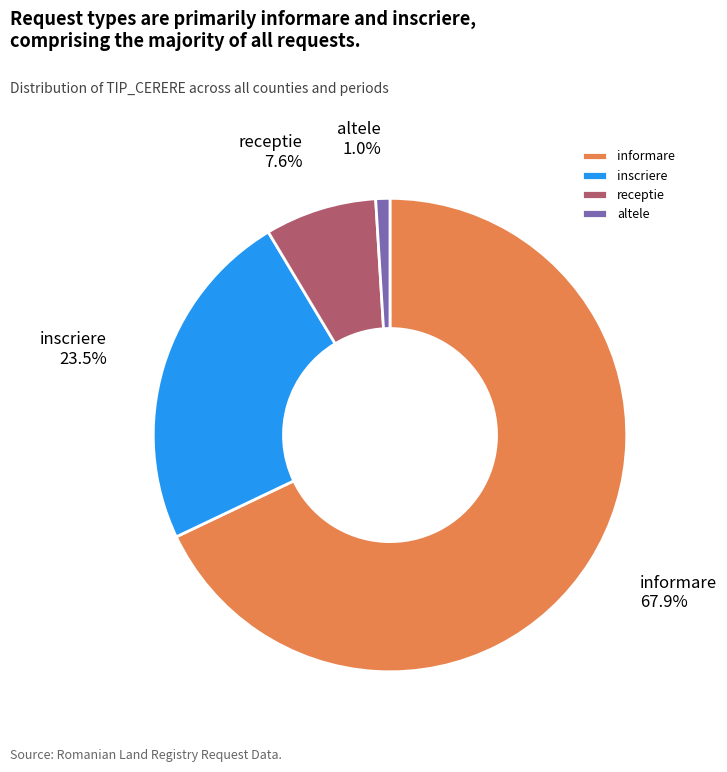

To the nearest percent, what is the average slice percentage?

25%